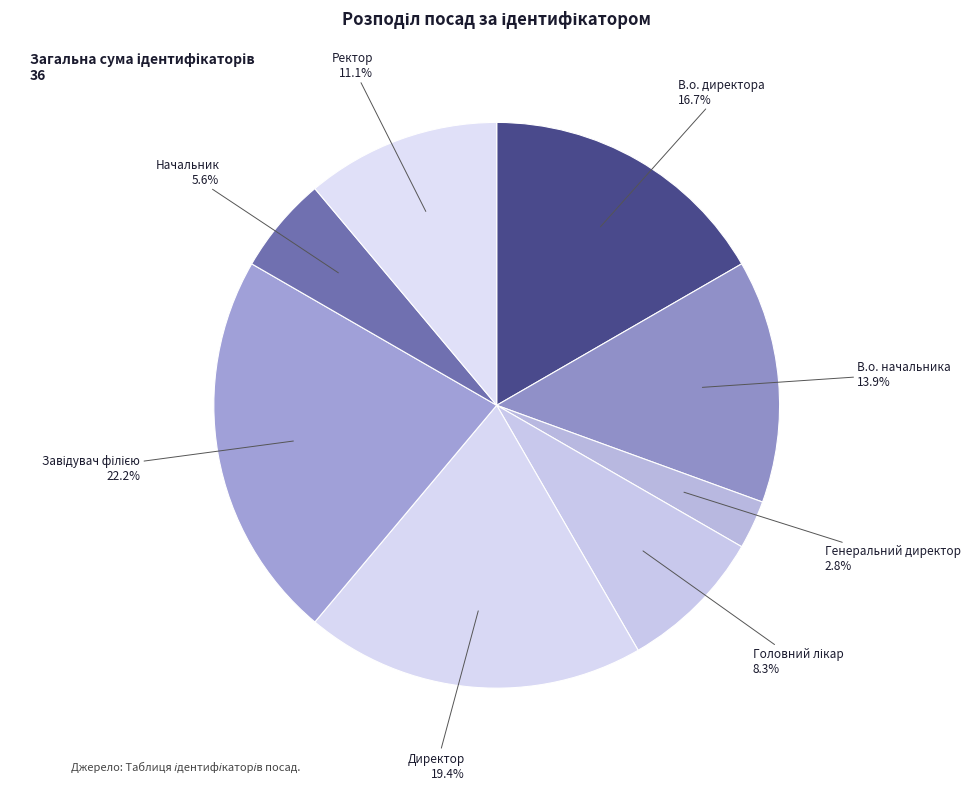

Between Ректор and Начальник, which is larger?

Ректор